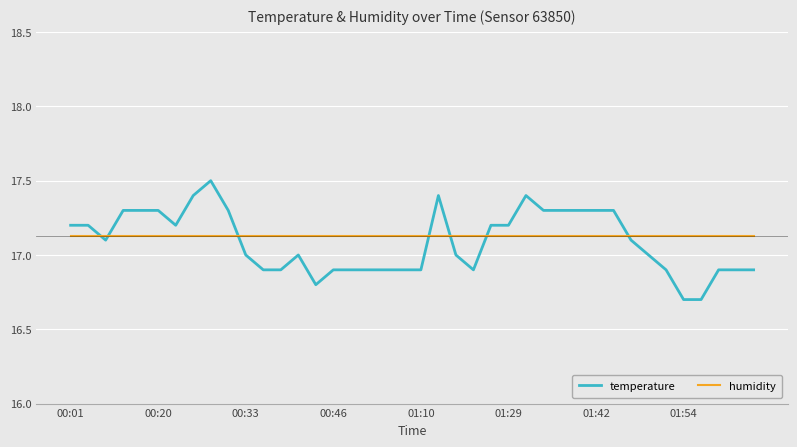

What is the smallest value displayed?

16.7